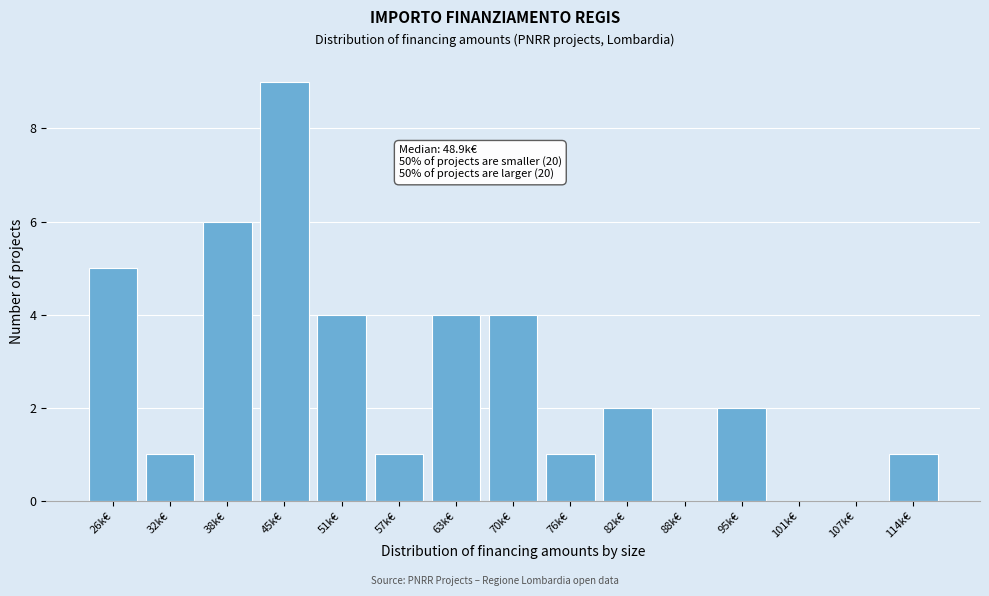

Reading left to right, extract all data points from this chart.

26k€=5	32k€=1	38k€=6	45k€=9	51k€=4	57k€=1	63k€=4	70k€=4	76k€=1	82k€=2	88k€=0	95k€=2	101k€=0	107k€=0	114k€=1